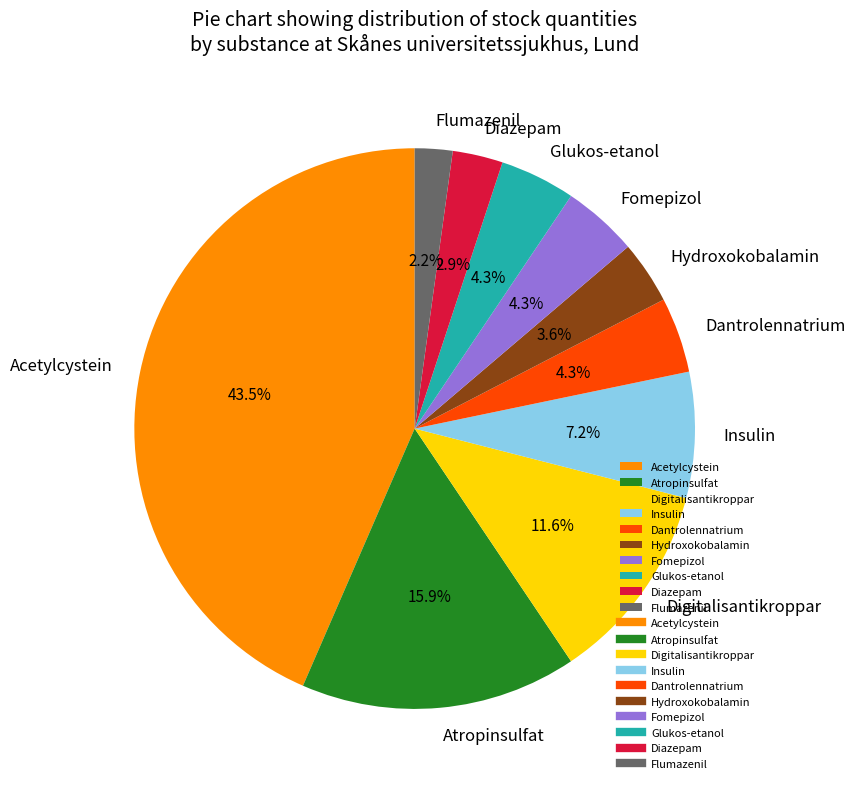

To the nearest percent, what is the average slice percentage?

10%